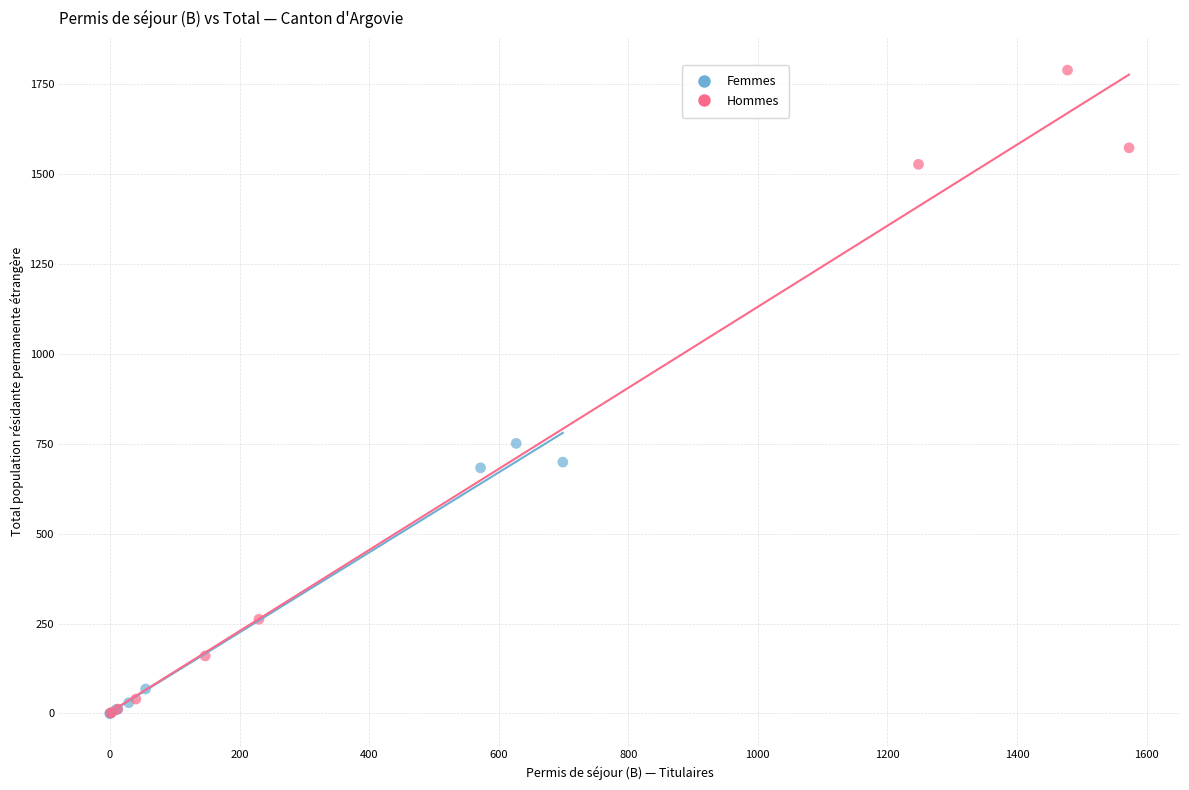

Which series contains the highest Y value?

Hommes